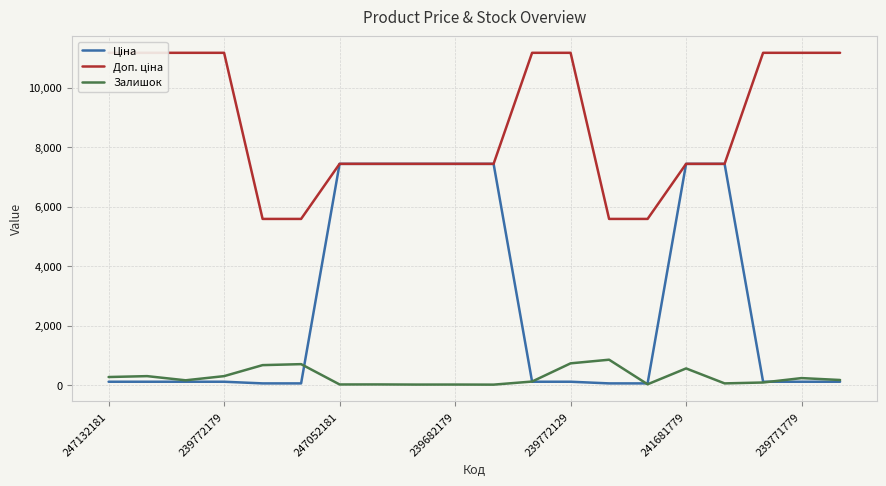

The Залишок series shows 17.0 at 239682179. True or false?

True